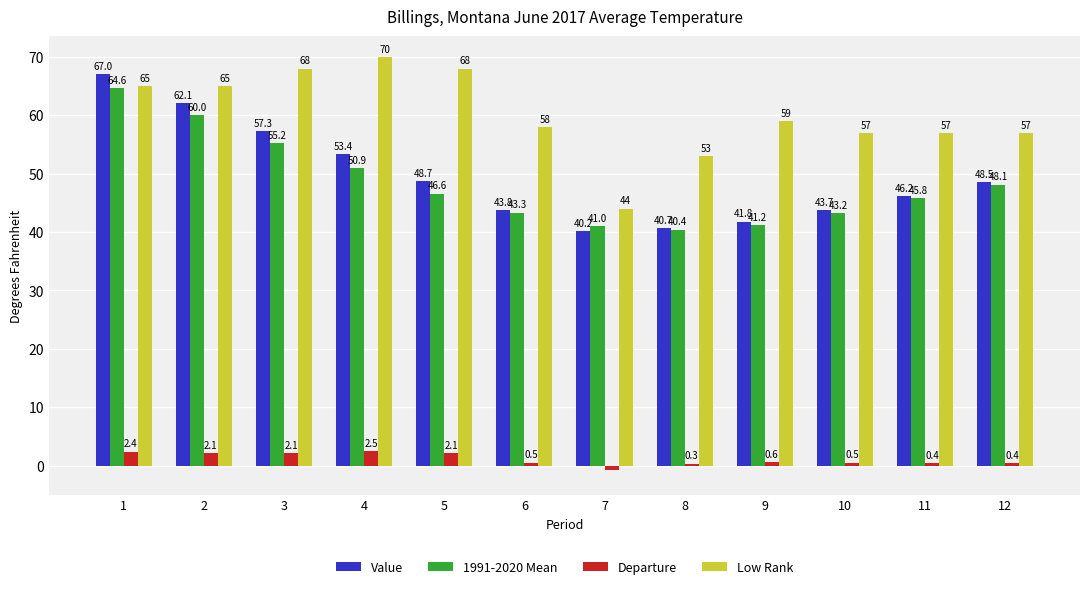

How many values in the Value series are below 48?

6